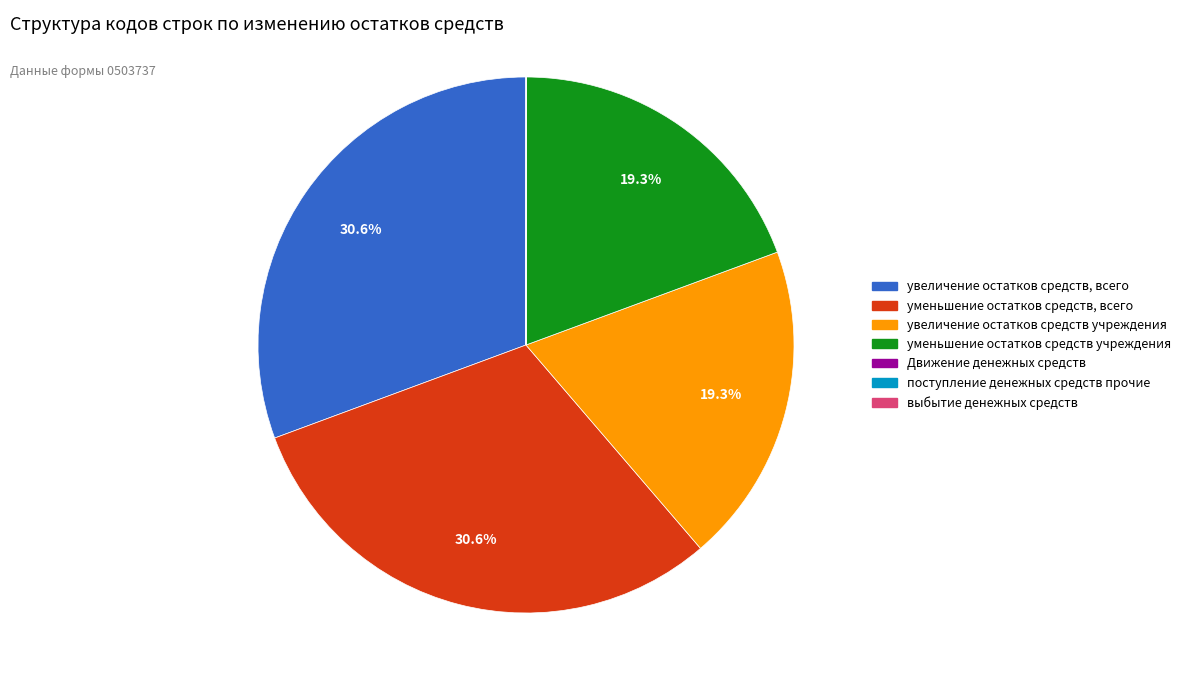

What percentage do уменьшение остатков средств, всего and увеличение остатков средств учреждения together represent?

50.0%